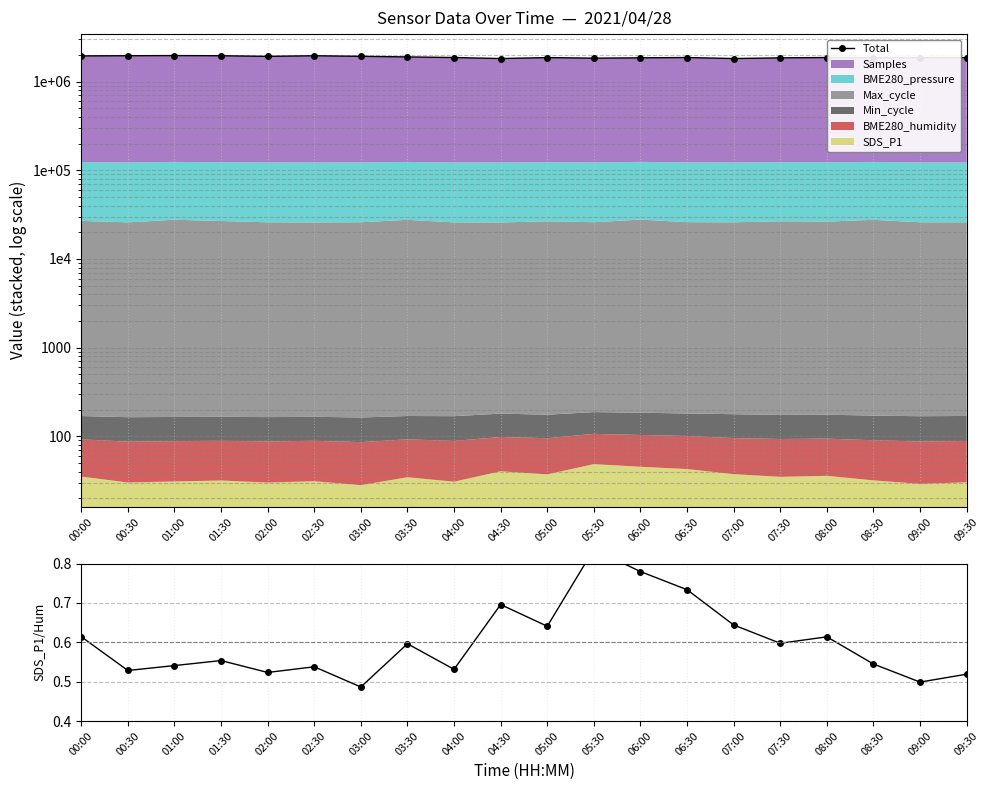

Does the chart display data point markers on the line(s)?

Yes